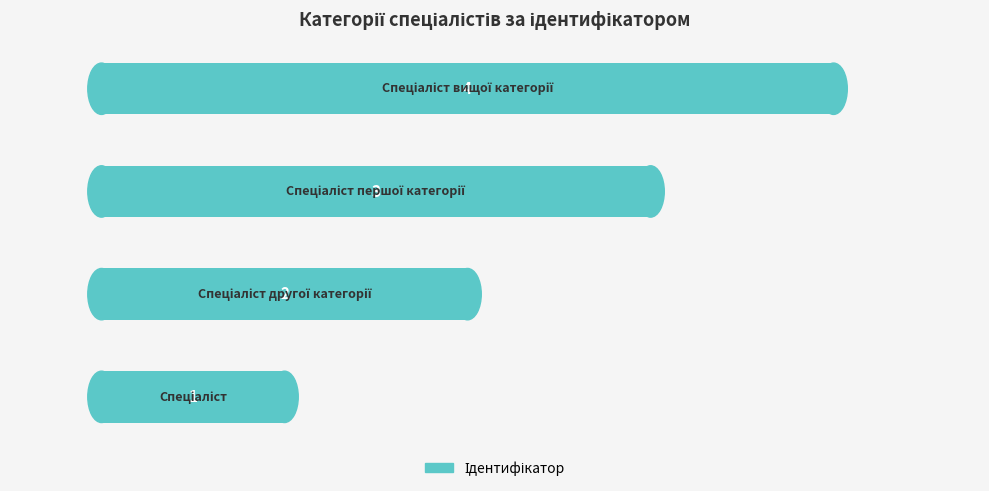

Count the values in the range 2 to 4.

3